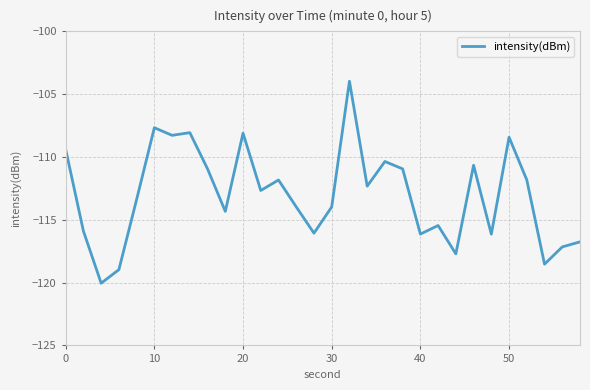

What is the minimum value shown in the chart?

-120.0